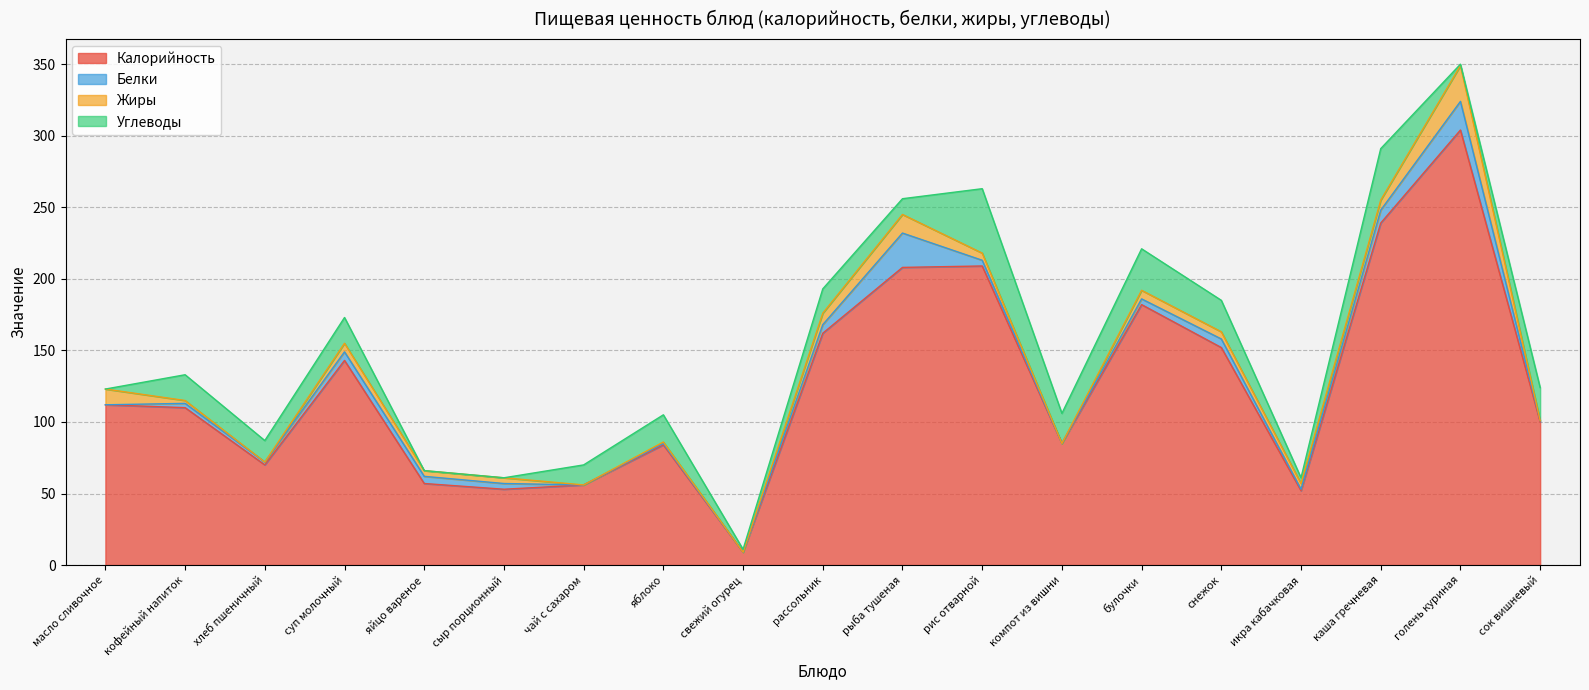

What are all the series names shown in the legend?

Калорийность, Белки, Жиры, Углеводы